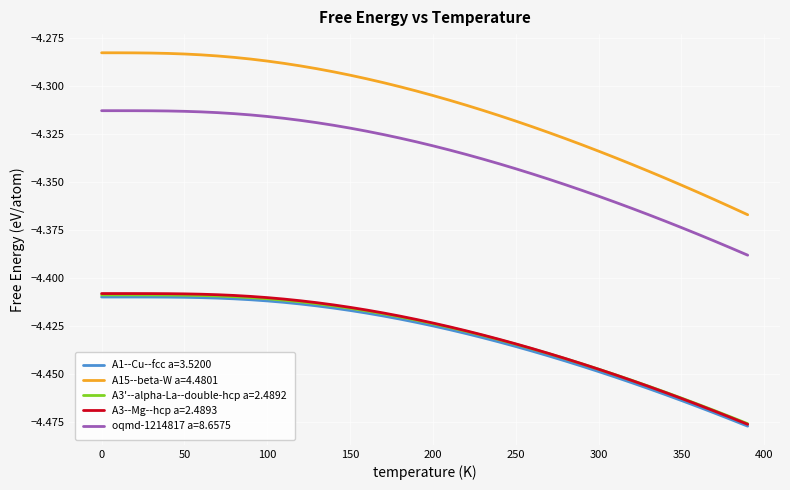

Which series has the largest range (max minus min)?

A15--beta-W a=4.4801